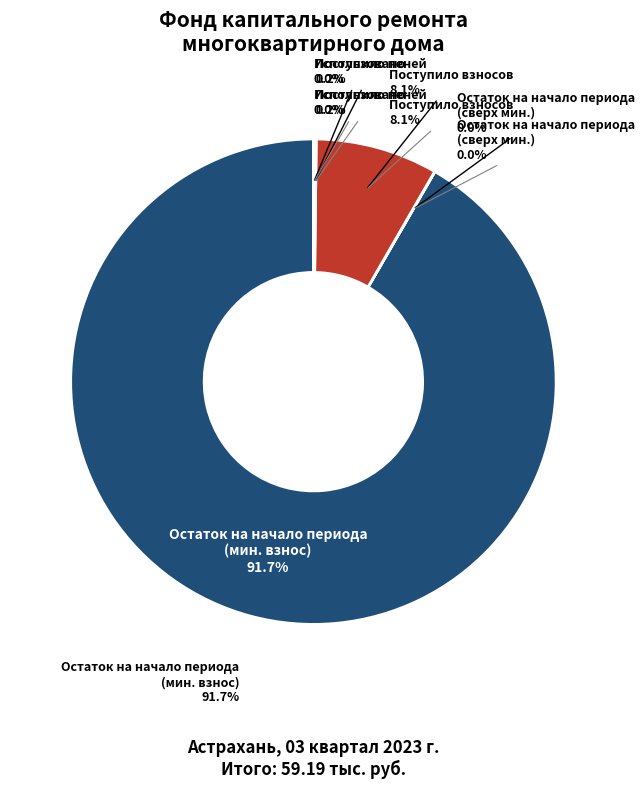

Is there any slice that represents more than half of the pie?

Yes